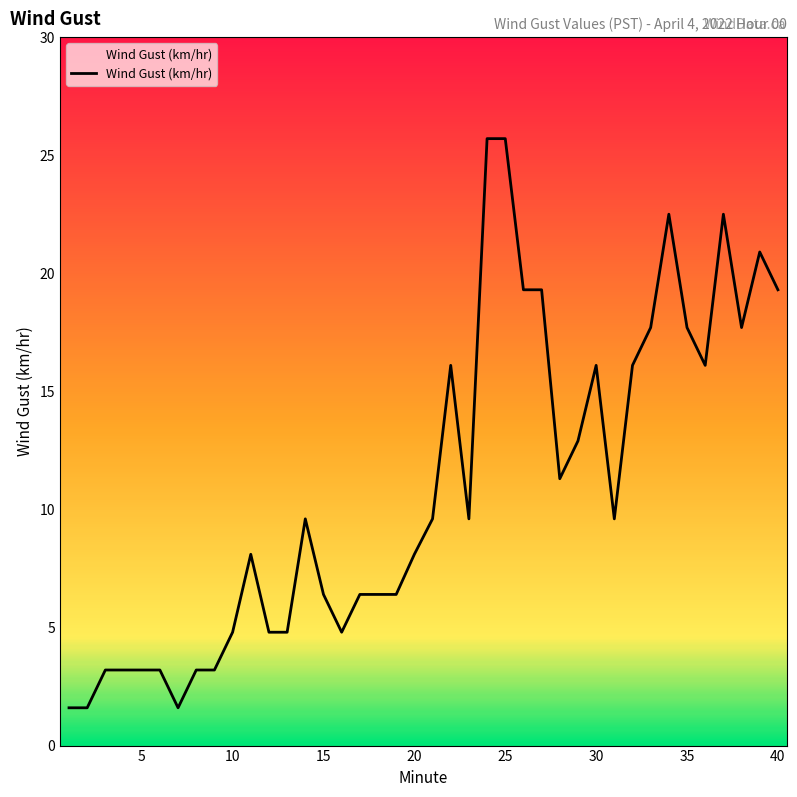

What is the greatest value displayed?

25.7